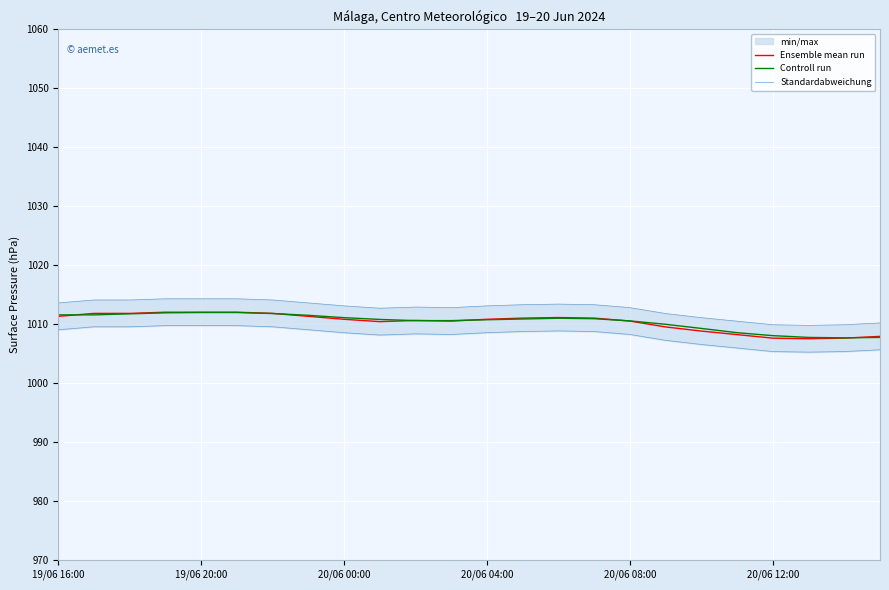

What is the sum of all Ensemble mean run values?

24247.8